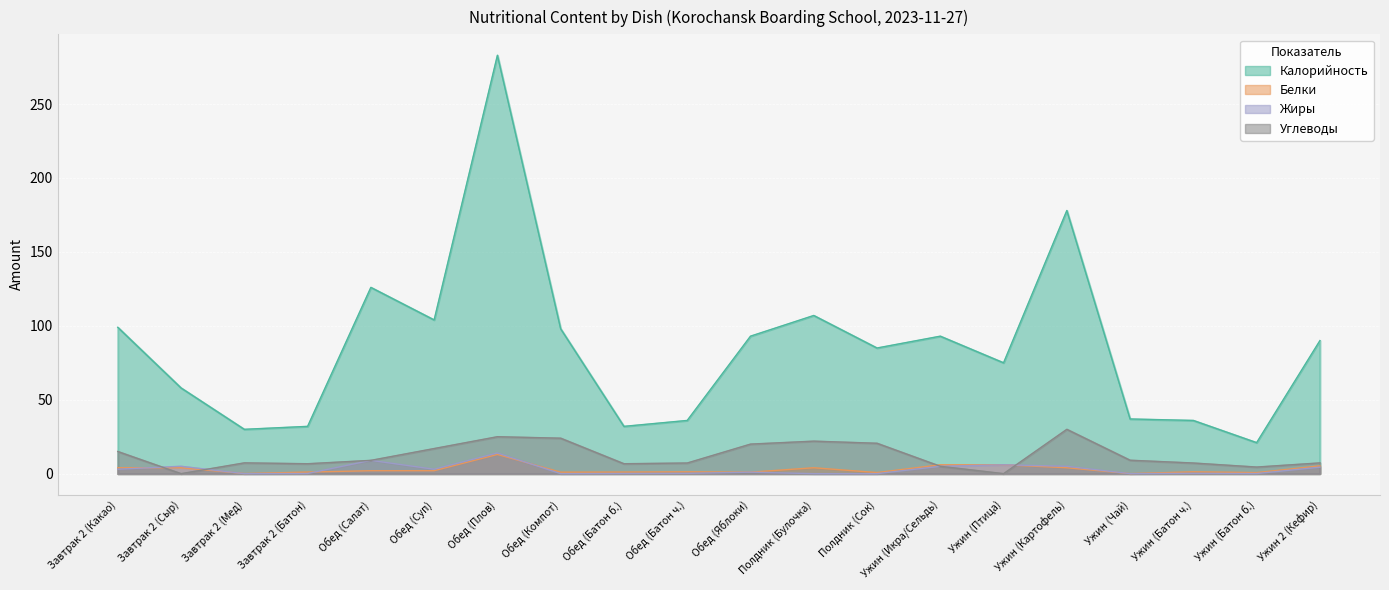

What is the difference between the maximum and minimum values in the Углеводы series?

30.0